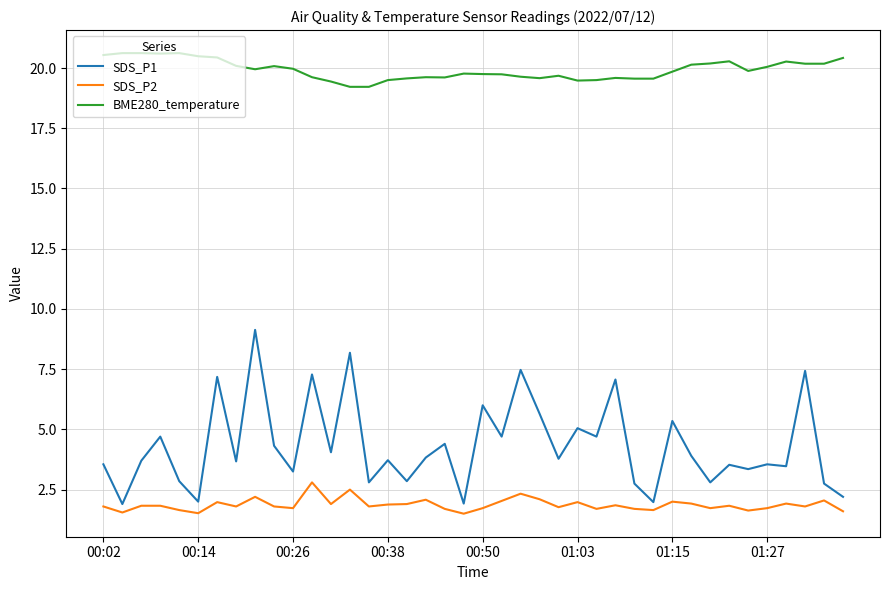

What is the sum of all SDS_P1 values?

172.8